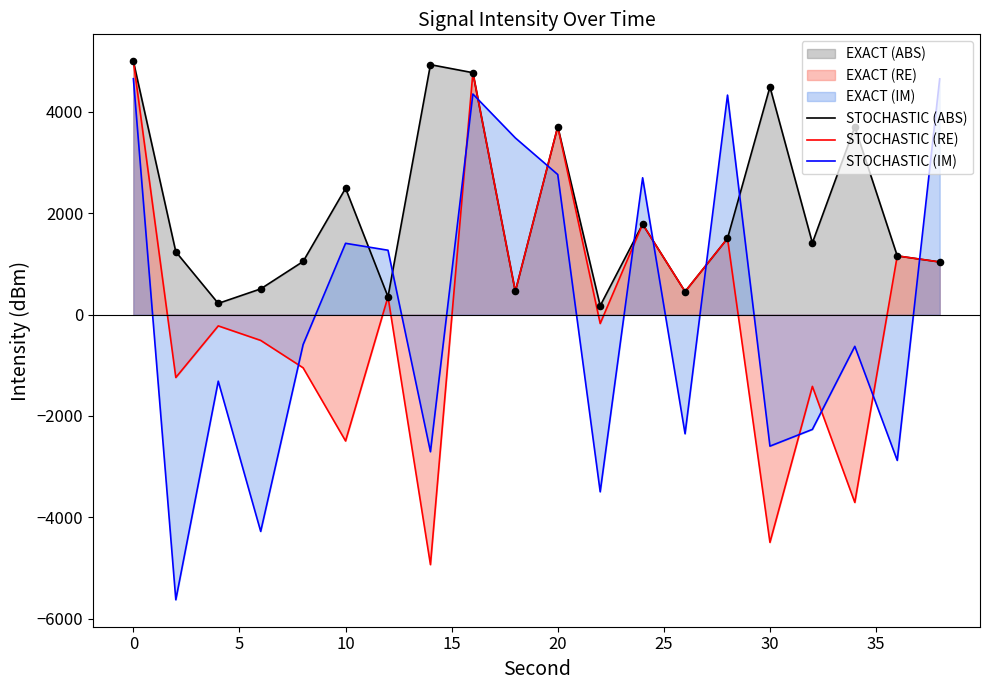

At which category is the sum across all series the highest?

0